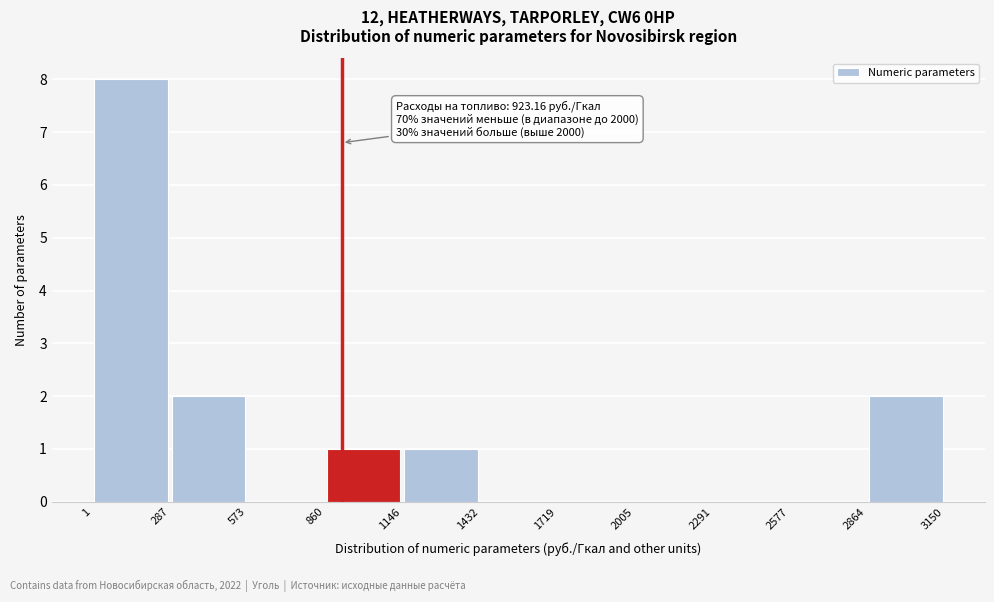

Which range on the x-axis has the tallest bar?

1 to 287